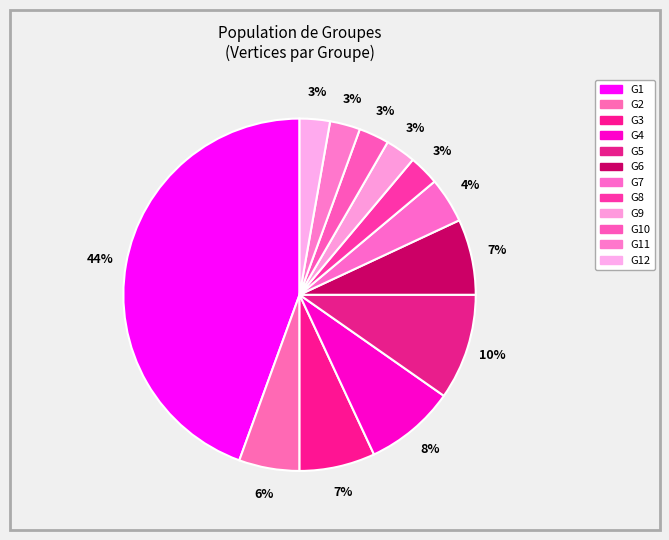

Count the number of slices in the pie.

12